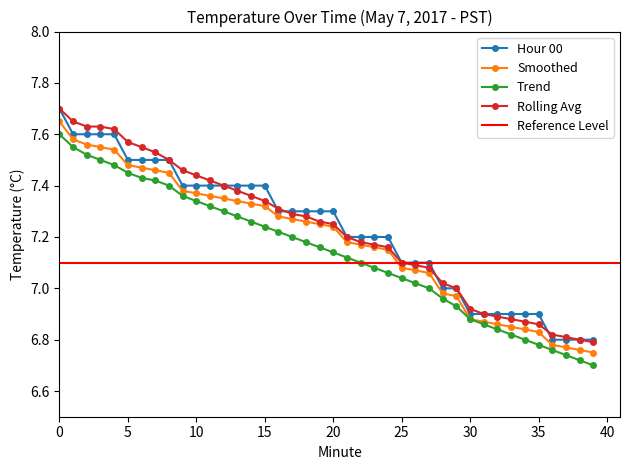

Rank the categories by Smoothed value from lowest to highest.

39, 38, 37, 36, 35, 34, 33, 32, 31, 30, 29, 28, 27, 26, 25, 24, 23, 22, 21, 20, 19, 18, 17, 16, 15, 14, 13, 12, 11, 10, 9, 8, 7, 6, 5, 4, 3, 2, 1, 0